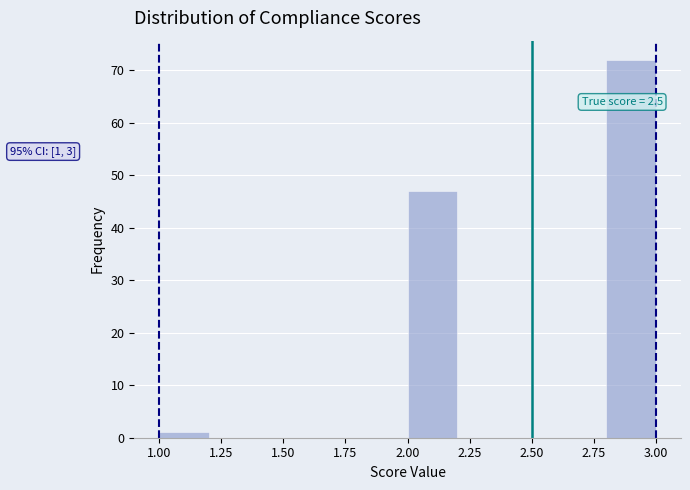

Over which range of the x-axis is the bar tallest?

2.8 to 3.0